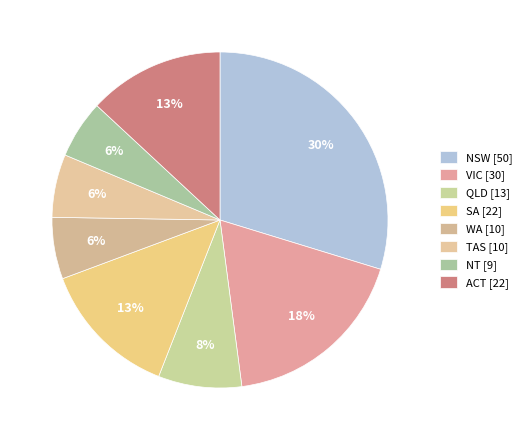

What is the largest slice in the pie chart?

NSW